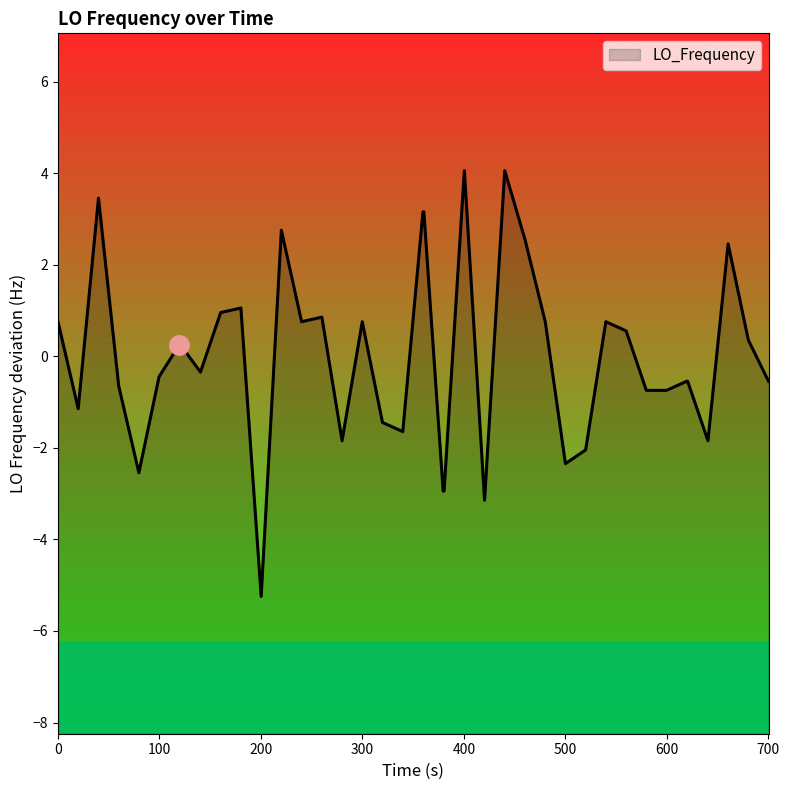

Does the chart display data point markers on the line(s)?

No